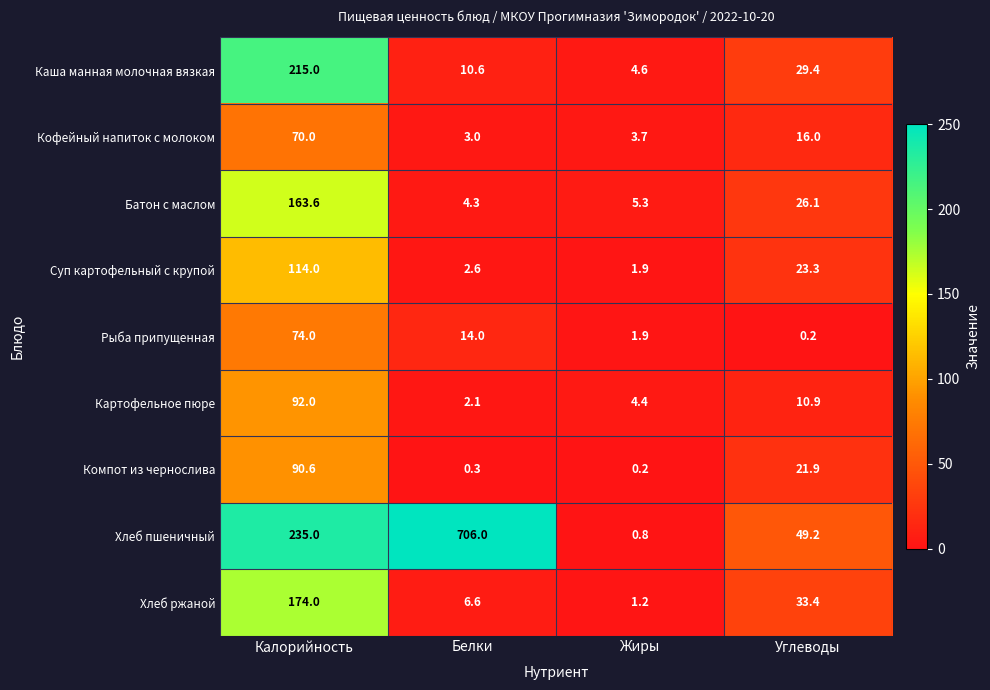

Rank the categories by Кофейный напиток с молоком value from lowest to highest.

Белки, Жиры, Углеводы, Калорийность